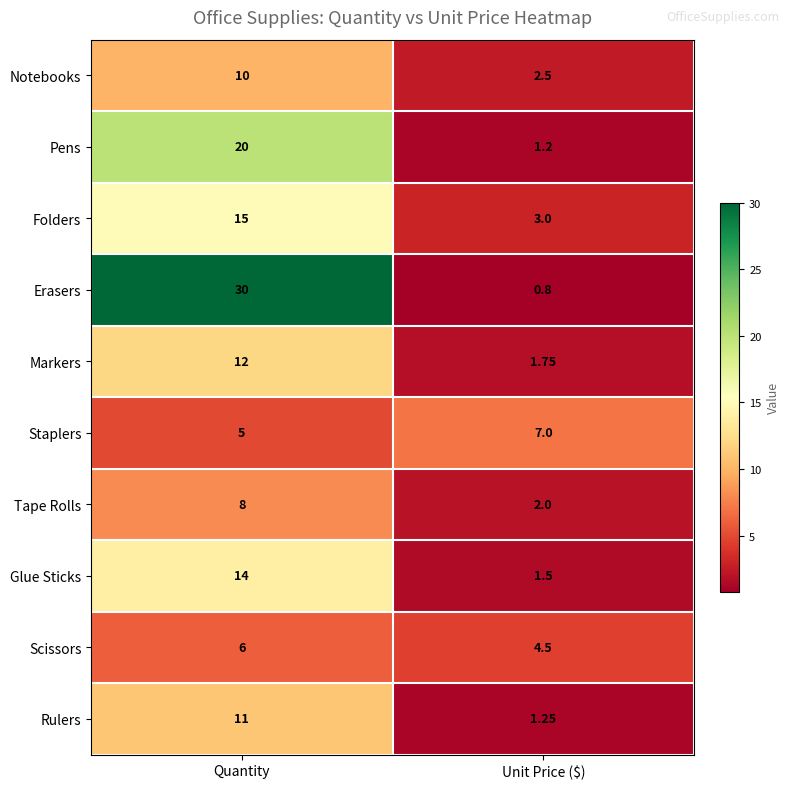

At which label is Scissors closest to 5?

Unit Price ($)